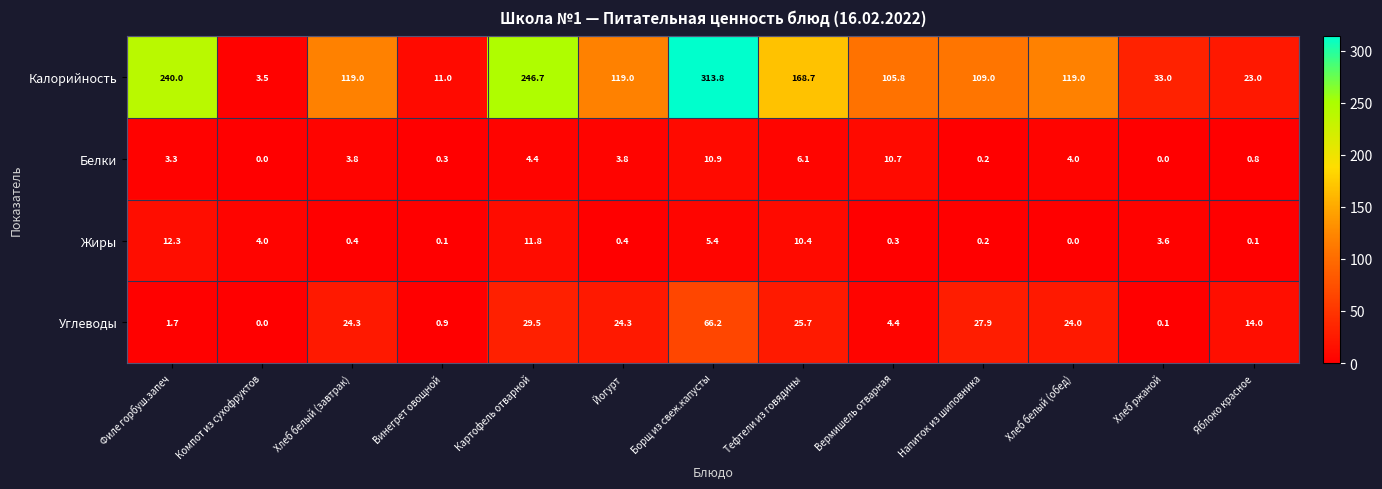

Is it true that Углеводы equals 13.0 at Напиток из шиповника?

False